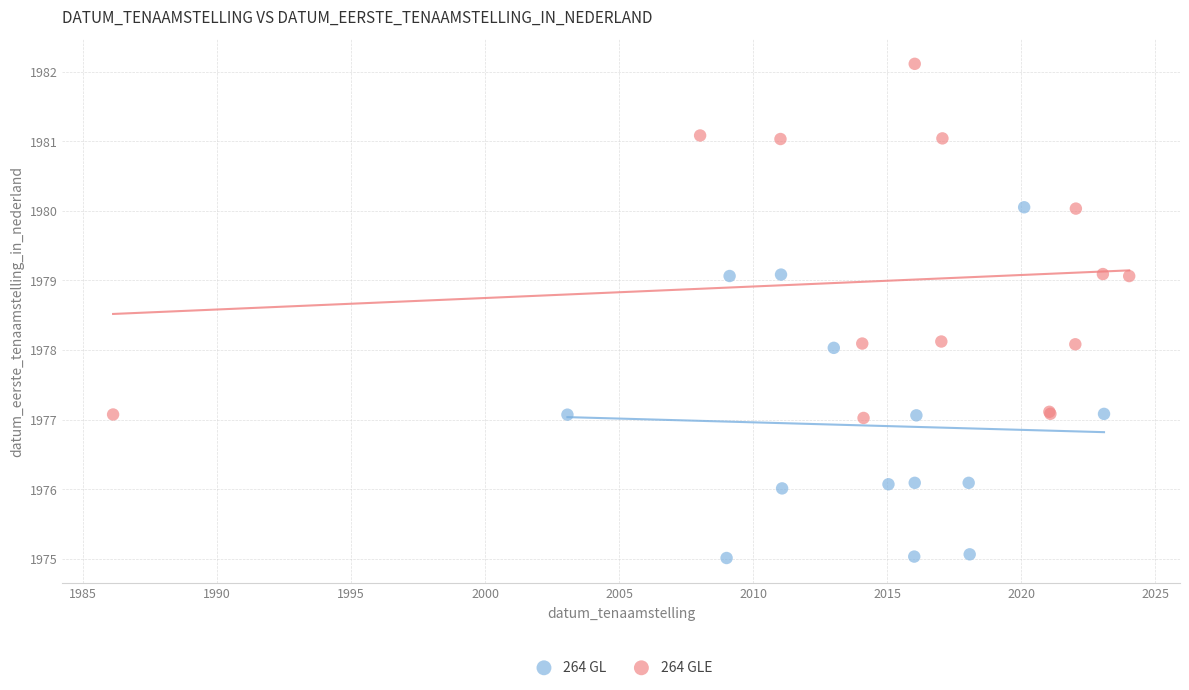

Which series contains the lowest Y value?

264 GL